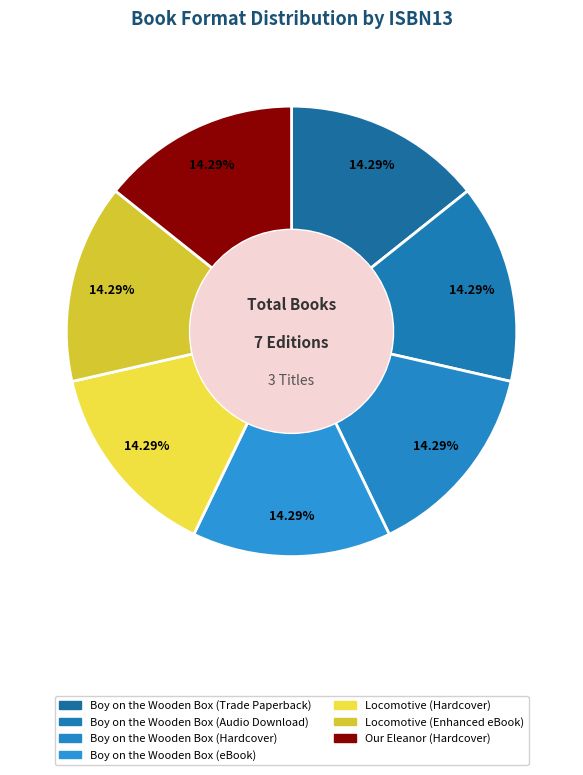

How many segments does this pie chart have?

7